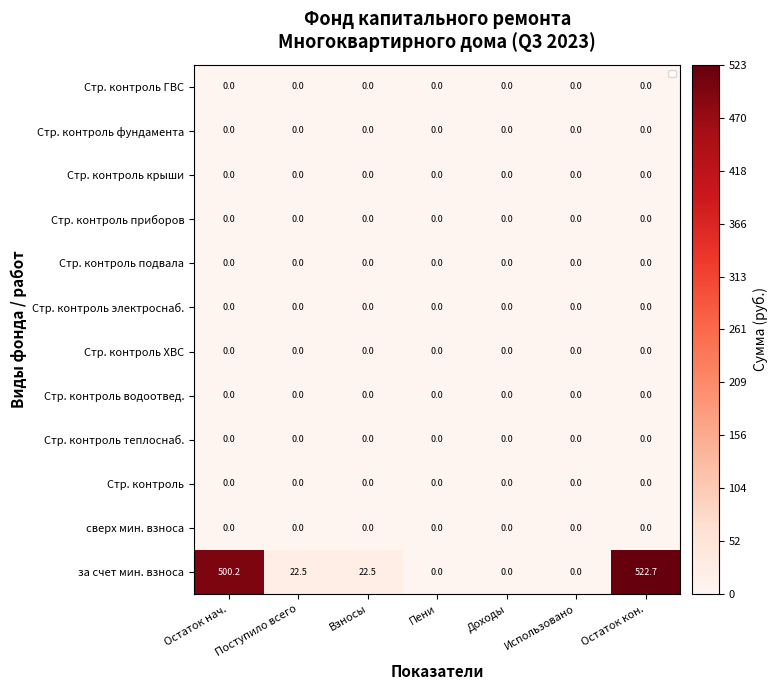

Which series changed the most between Остаток нач. and Пени?

за счет мин. взноса